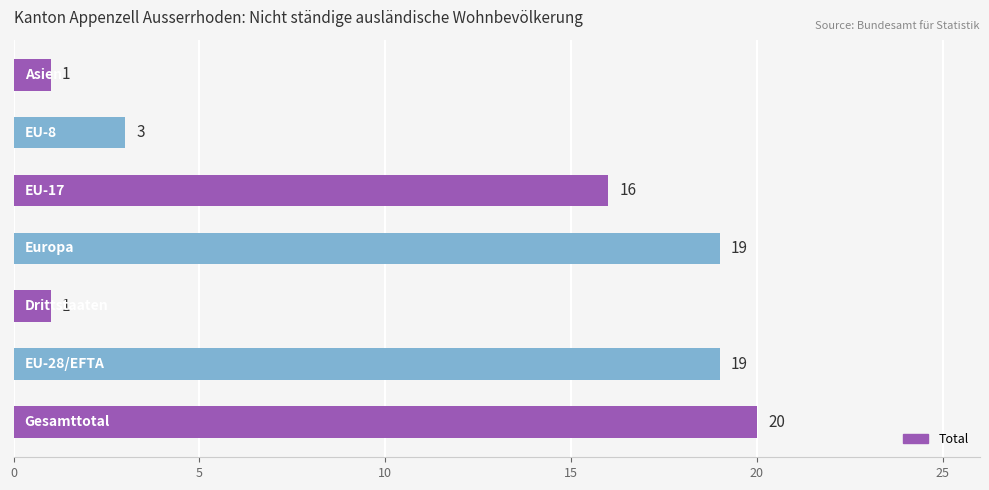

Are the bars grouped side by side (vs. stacked)?

No